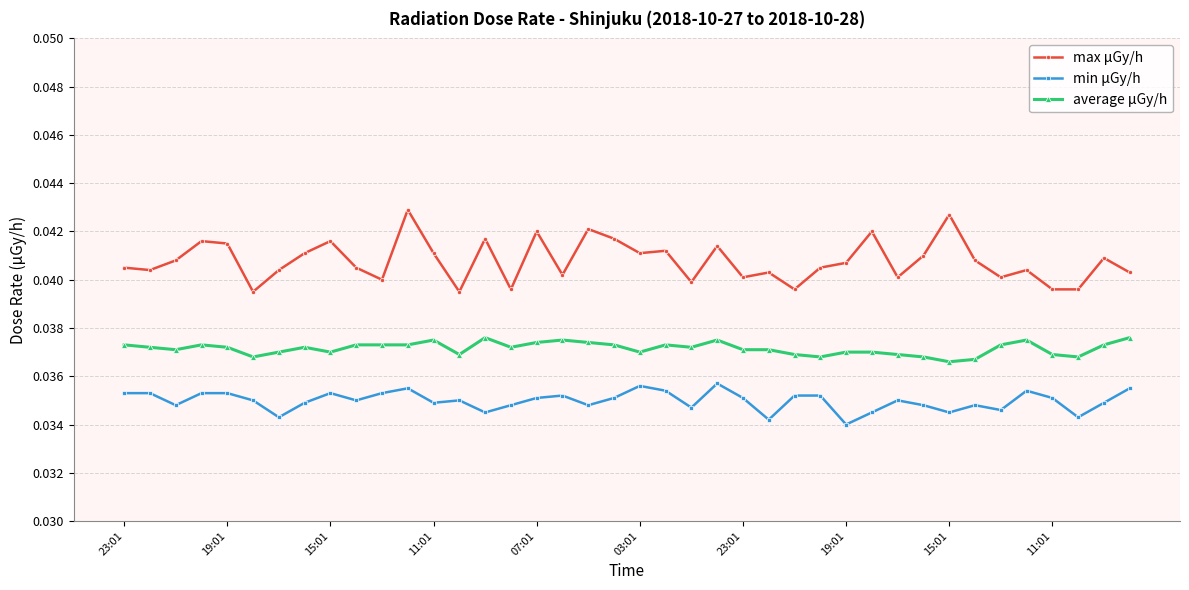

Does the chart display data point markers on the line(s)?

Yes